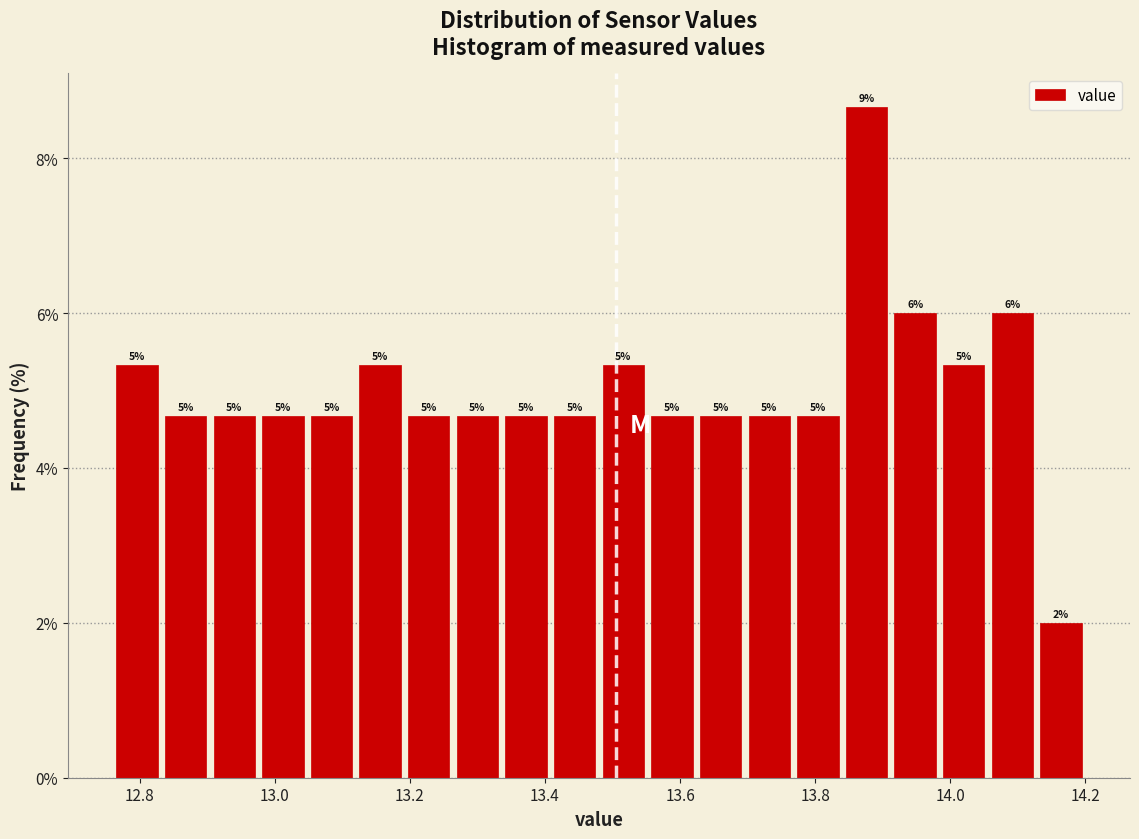

Read against the x-axis, roughly where is the centre of the tallest bar?

13.88